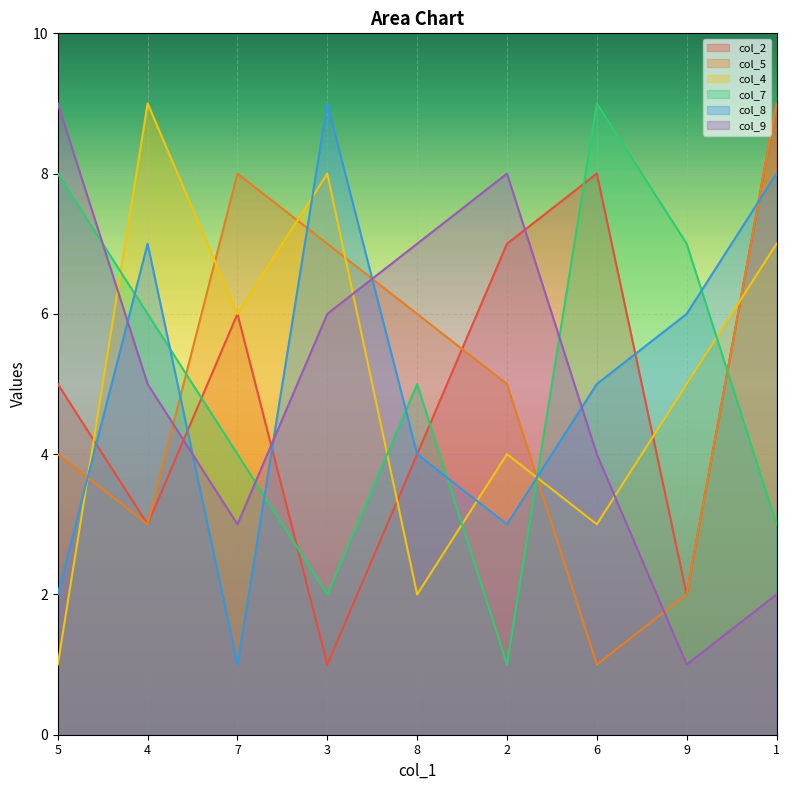

Which series has the largest total across all categories?

col_2